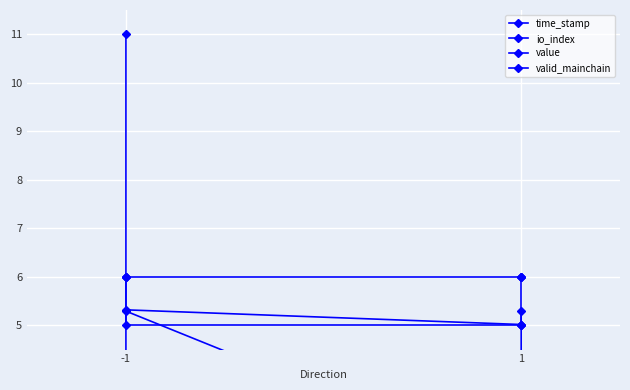

Between 1 and -1, which is larger?

-1